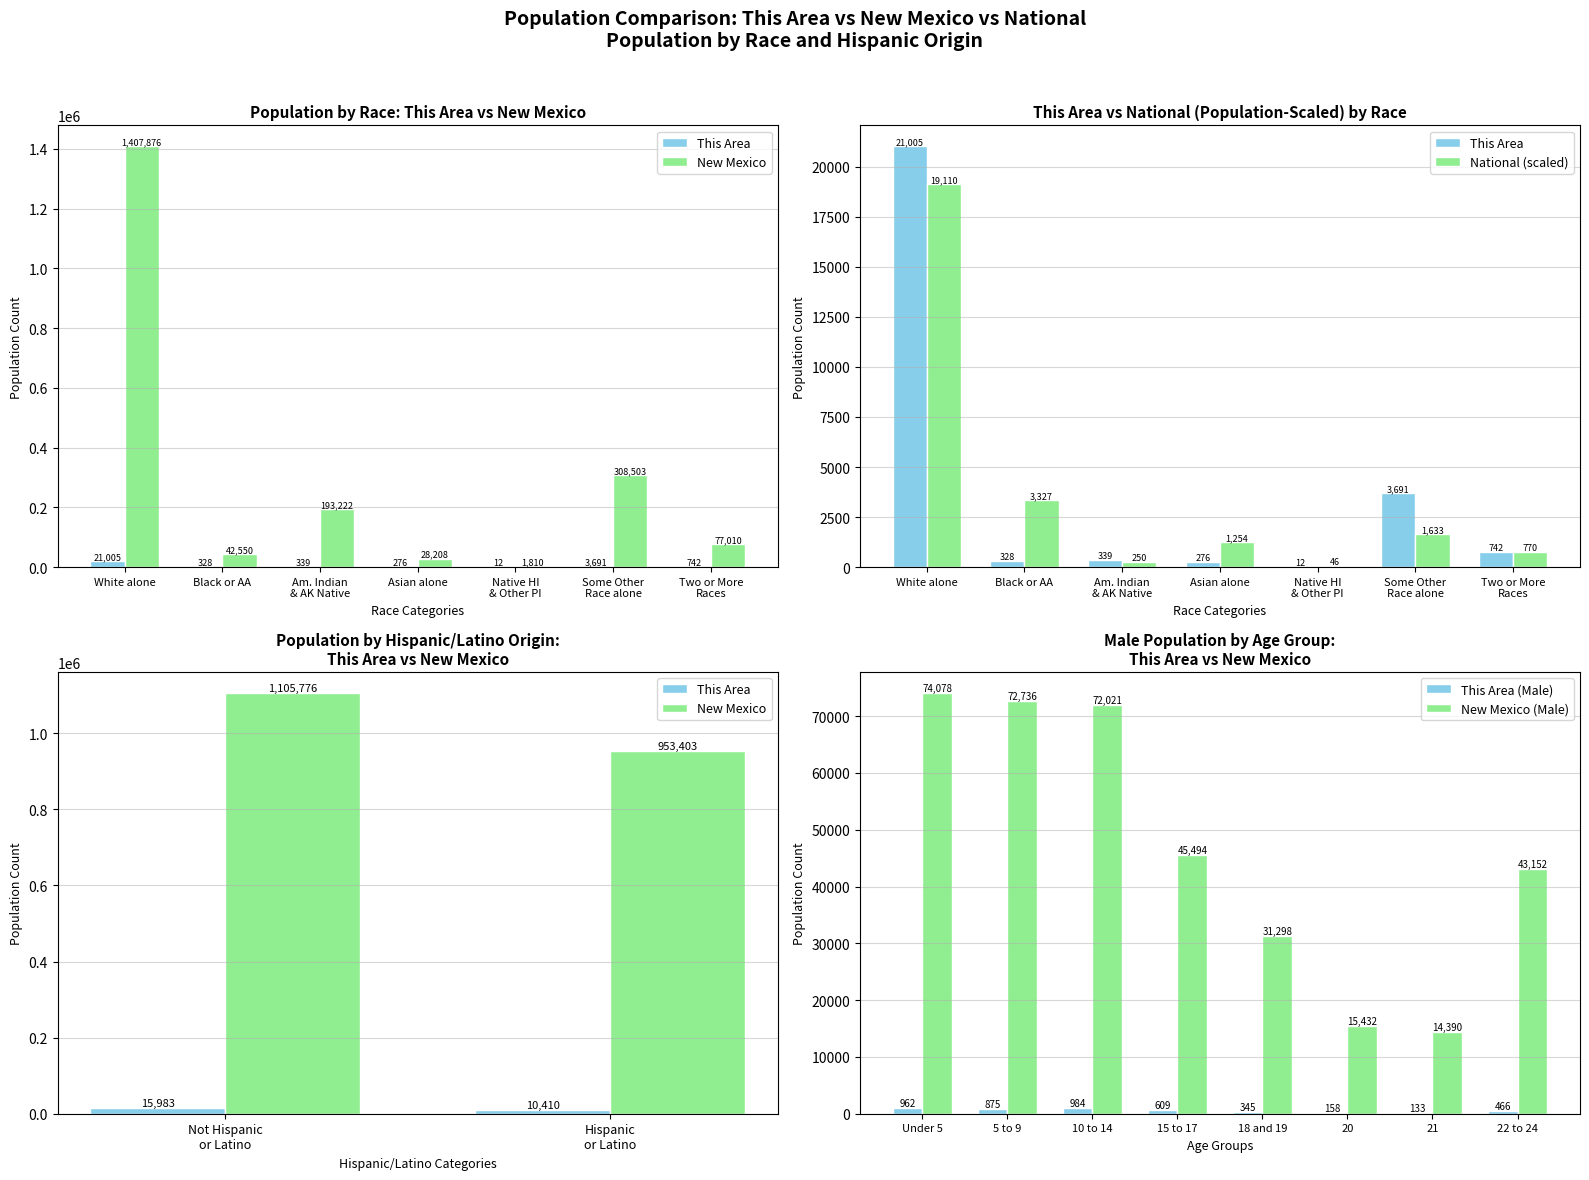

Where does the New Mexico series first go above 77010?

White alone